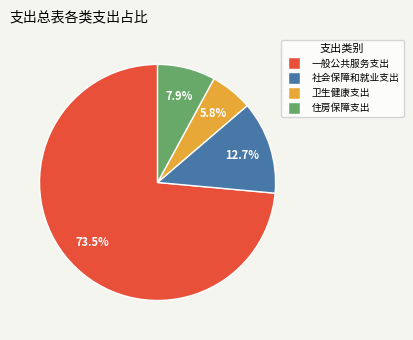

To the nearest percent, what percentage of the pie is 社会保障和就业支出?

13%